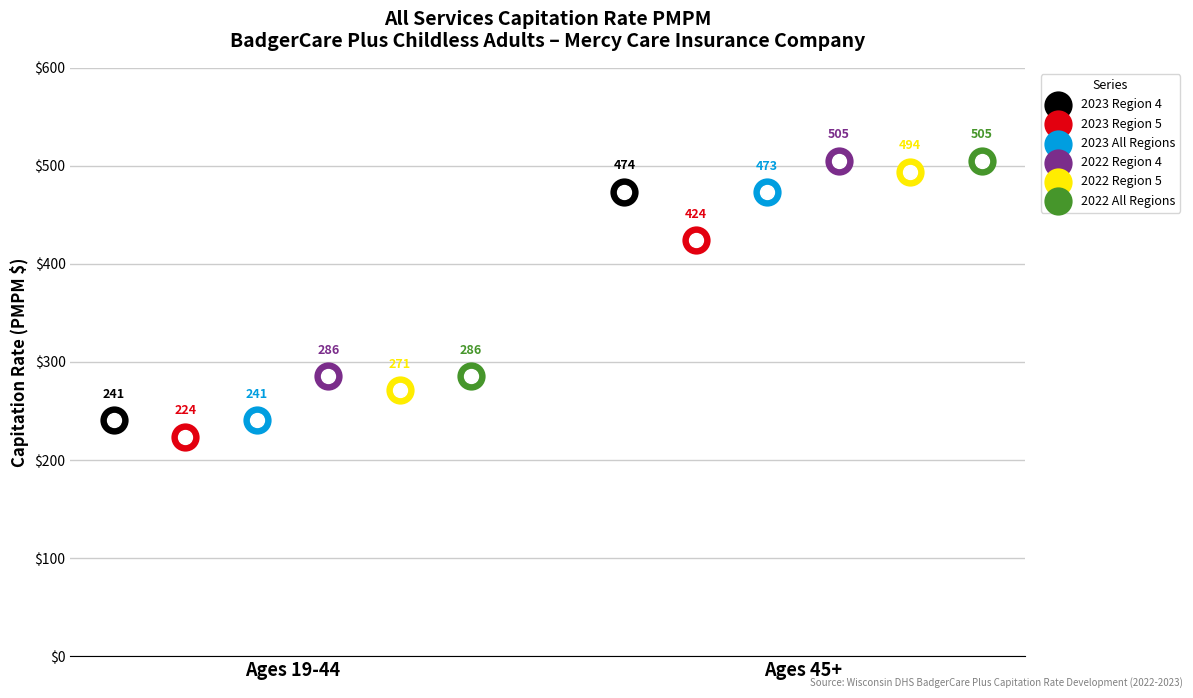

What are all the series names shown in the legend?

2023 Region 4, 2023 Region 5, 2023 All Regions, 2022 Region 4, 2022 Region 5, 2022 All Regions